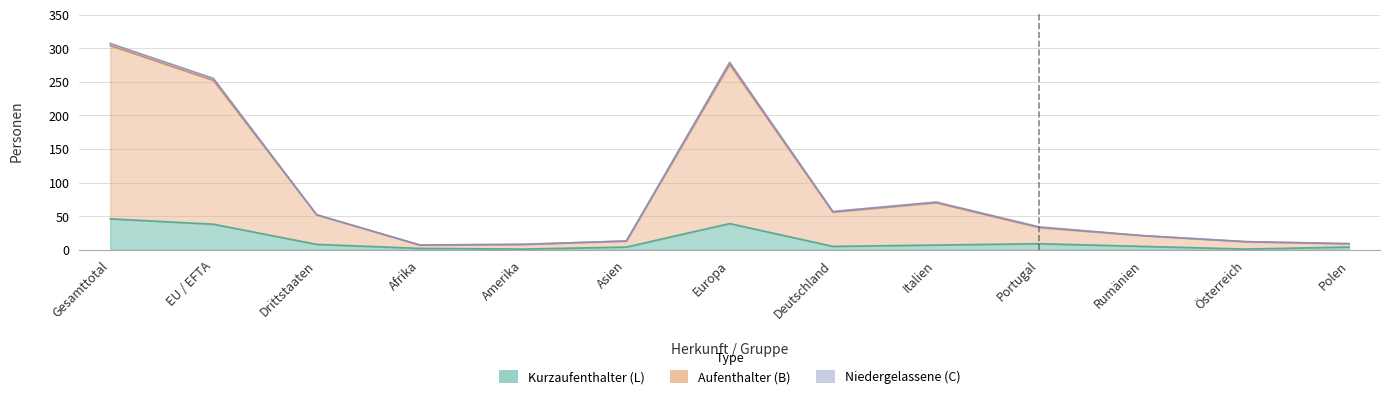

What is the sum of the Nicht staendige Total values at Amerika and EU / EFTA?

260